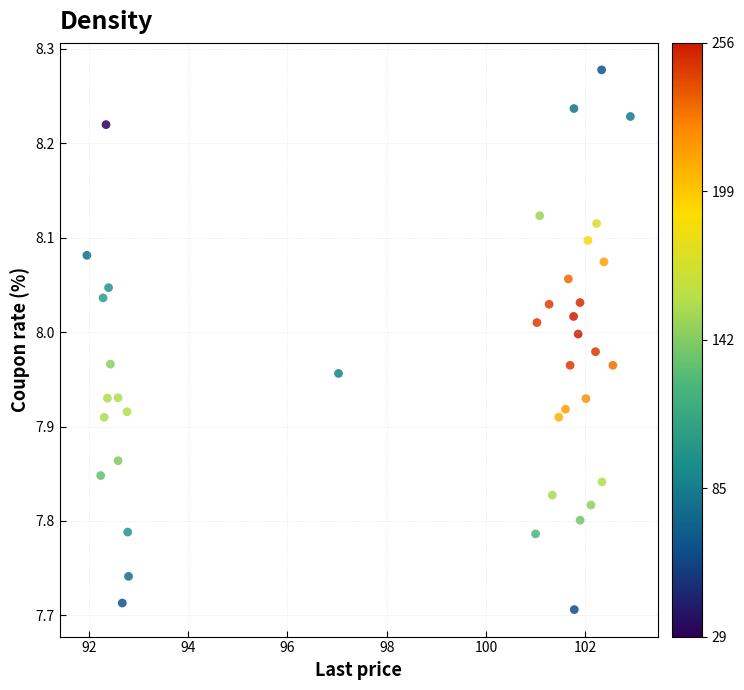

What is the range of Y values (max minus min)?

0.6